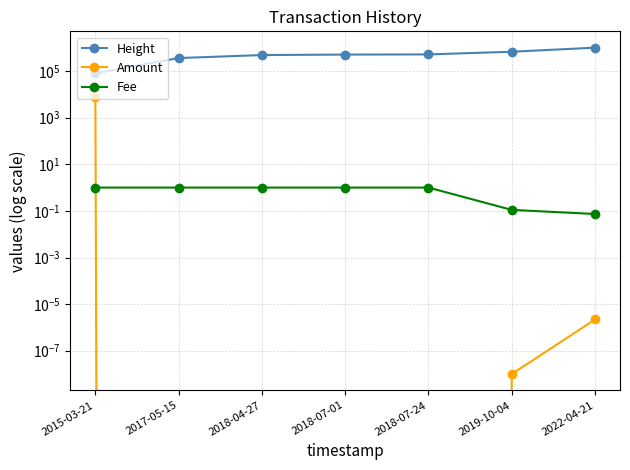

What is the value of the Height point at the 6th from the left?

671802.0